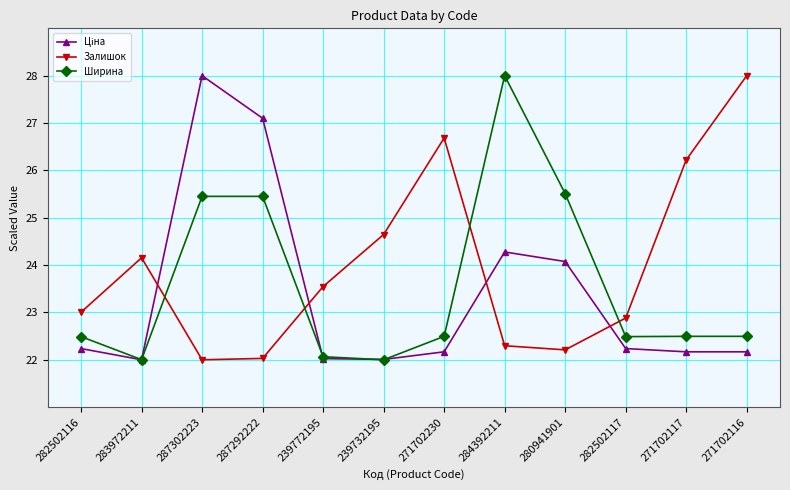

At which category does Залишок reach its first local peak?

283972211